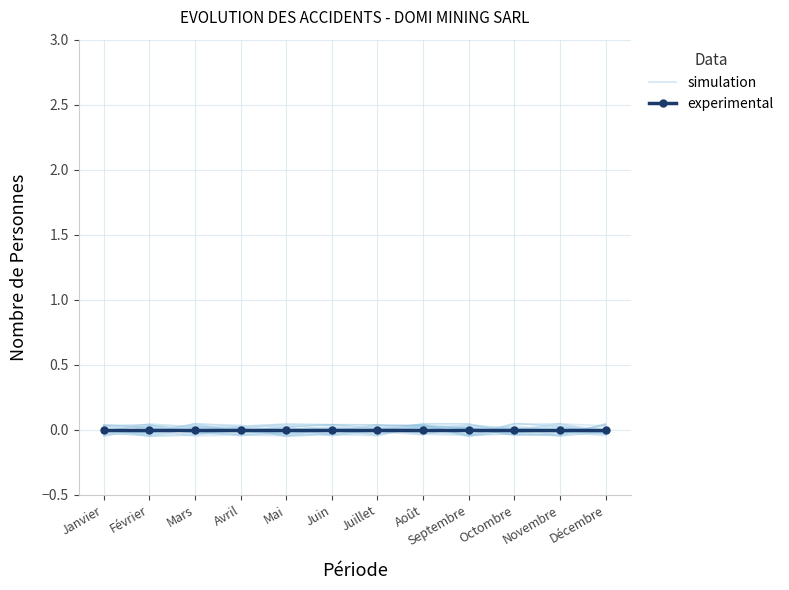

Is this an area chart (filled region under the line)?

No